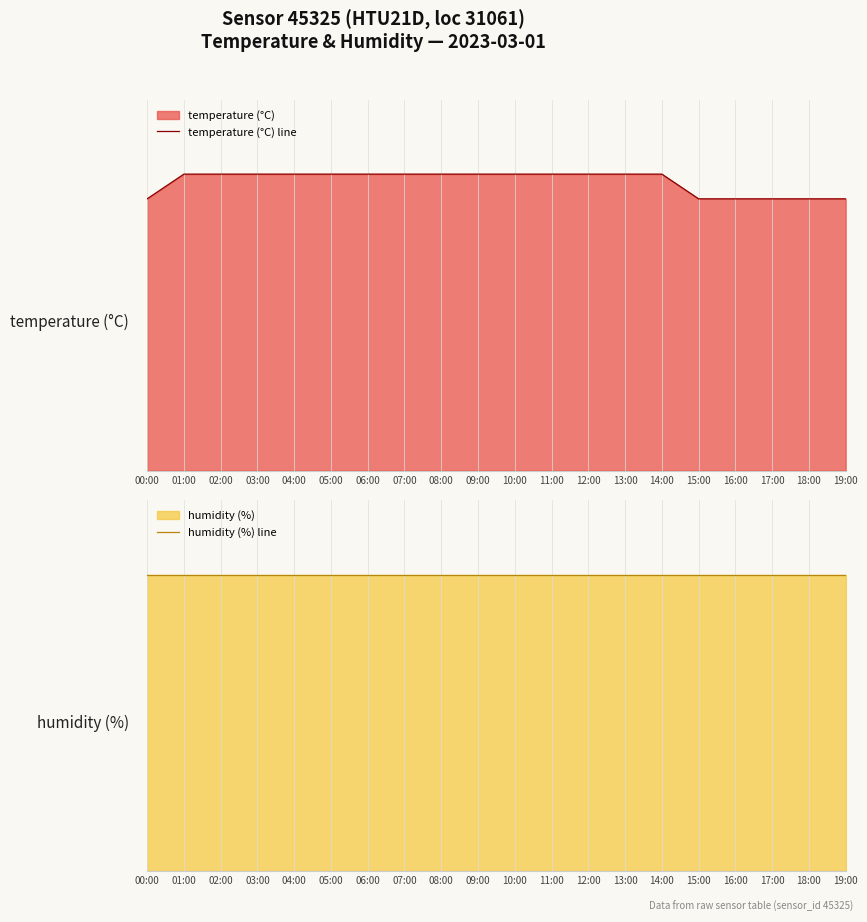

Reading right to left, list all the values displayed in this chart.

temperature (°C) line: 19:00=1.1	18:00=1.1	17:00=1.1	16:00=1.1	15:00=1.1	14:00=1.2	13:00=1.2	12:00=1.2	11:00=1.2	10:00=1.2	09:00=1.2	08:00=1.2	07:00=1.2	06:00=1.2	05:00=1.2	04:00=1.2	03:00=1.2	02:00=1.2	01:00=1.2	00:00=1.1
humidity (%) line: 19:00=96.0	18:00=96.0	17:00=96.0	16:00=96.0	15:00=96.0	14:00=96.0	13:00=96.0	12:00=96.0	11:00=96.0	10:00=96.0	09:00=96.0	08:00=96.0	07:00=96.0	06:00=96.0	05:00=96.0	04:00=96.0	03:00=96.0	02:00=96.0	01:00=96.0	00:00=96.0